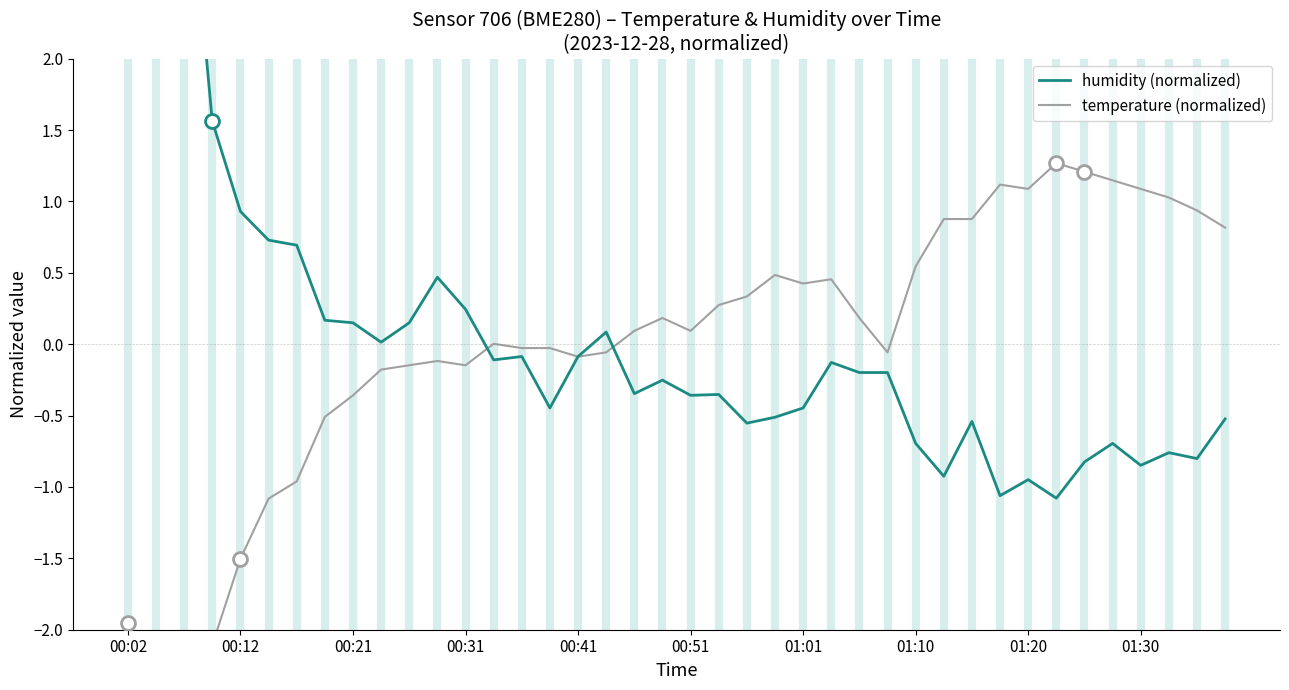

Which series changed the most between 00:31 and 13?

temperature (normalized)